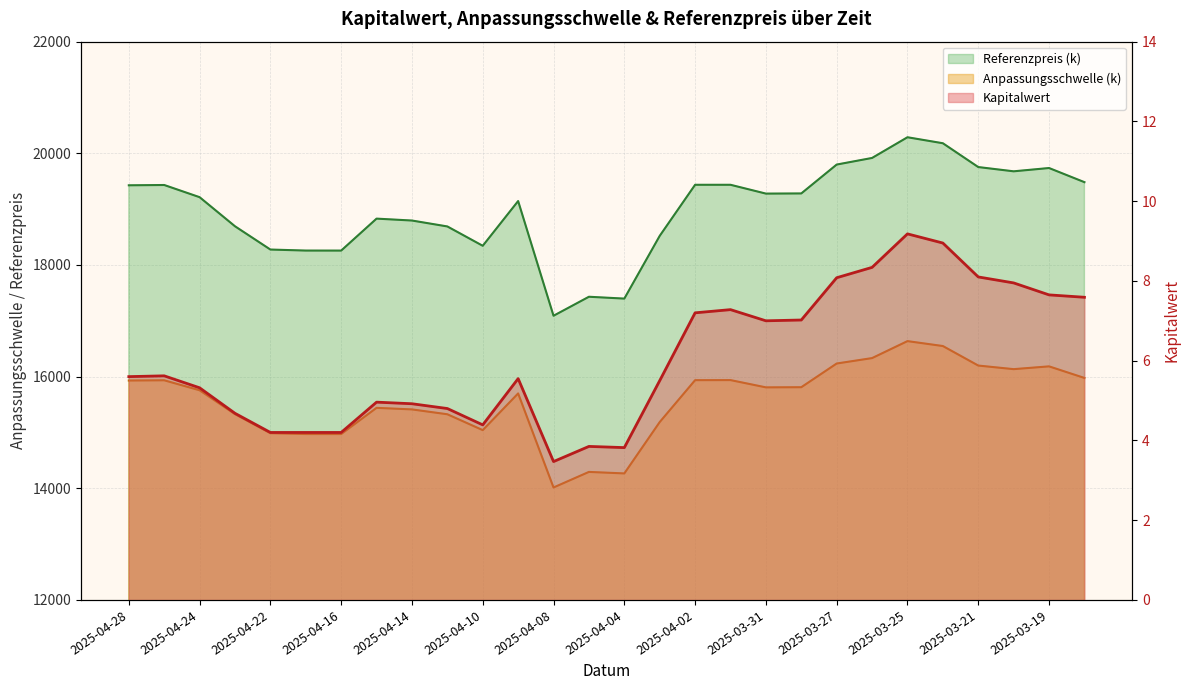

At 2025-04-02, list the series in order from largest to smallest.

Referenzpreis (k), Anpassungsschwelle (k), Kapitalwert